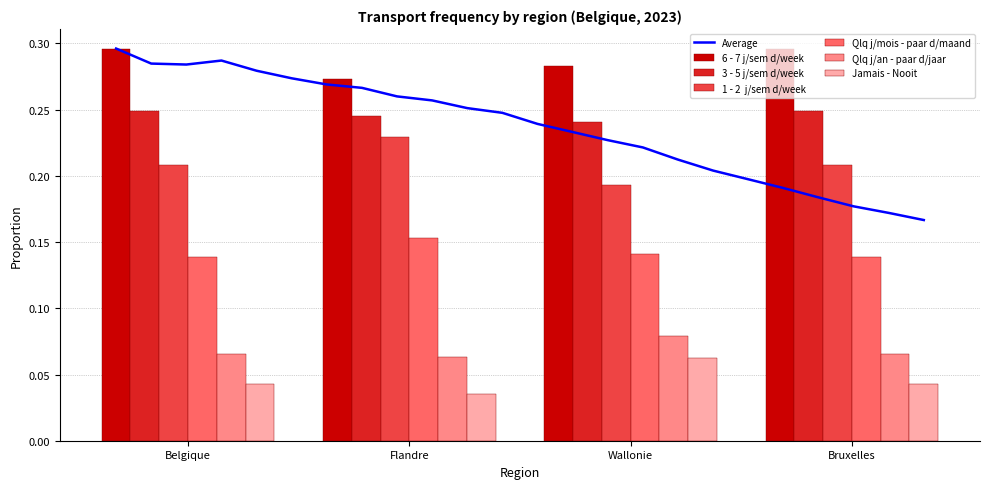

List the series in order of their peak value, highest first.

6 - 7 j/sem d/week, 3 - 5 j/sem d/week, 1 - 2  j/sem d/week, Qlq j/mois - paar d/maand, Qlq j/an - paar d/jaar, Jamais - Nooit